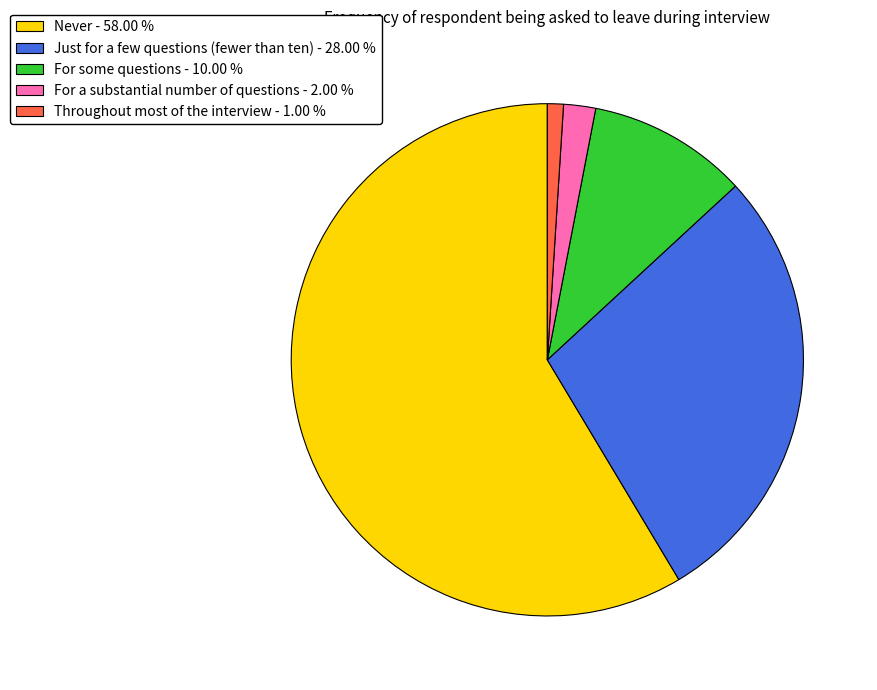

Rank the categories by value from highest to lowest.

Never, Just for a few questions (fewer than ten), For some questions, For a substantial number of questions, Throughout most of the interview